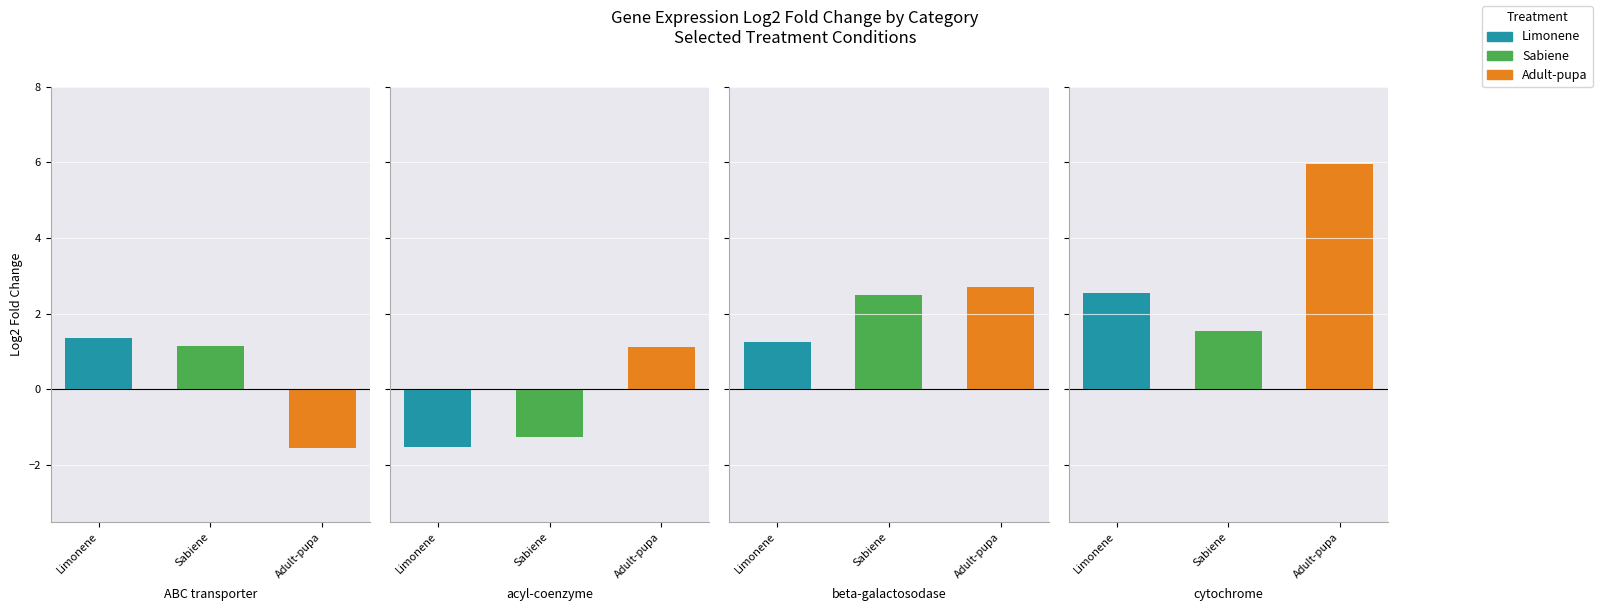

Reading left to right, what are all the values shown in this chart?

Limonene: 0=1.4	1=-1.5	2=1.3	3=2.6
Sabiene: 0=1.1	1=-1.3	2=2.5	3=1.6
Adult-pupa: 0=-1.6	1=1.1	2=2.7	3=5.9